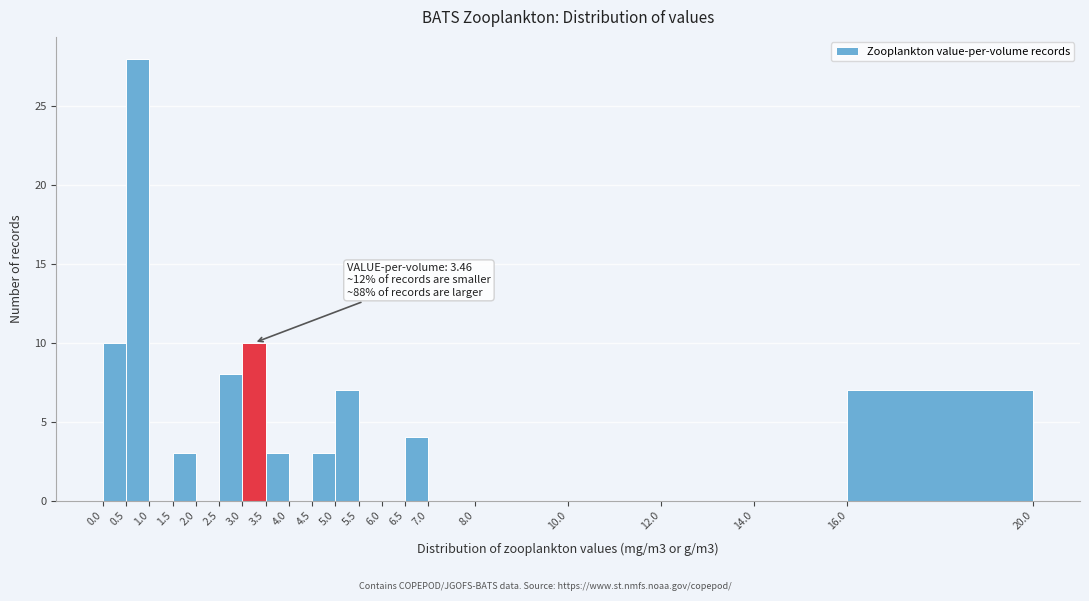

Which range on the x-axis has the tallest bar?

0.5 to 1.0